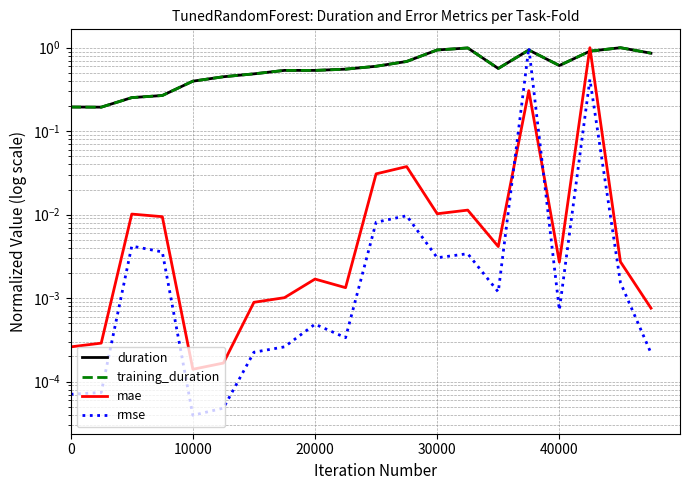

What is the maximum value shown in the chart?

1.0